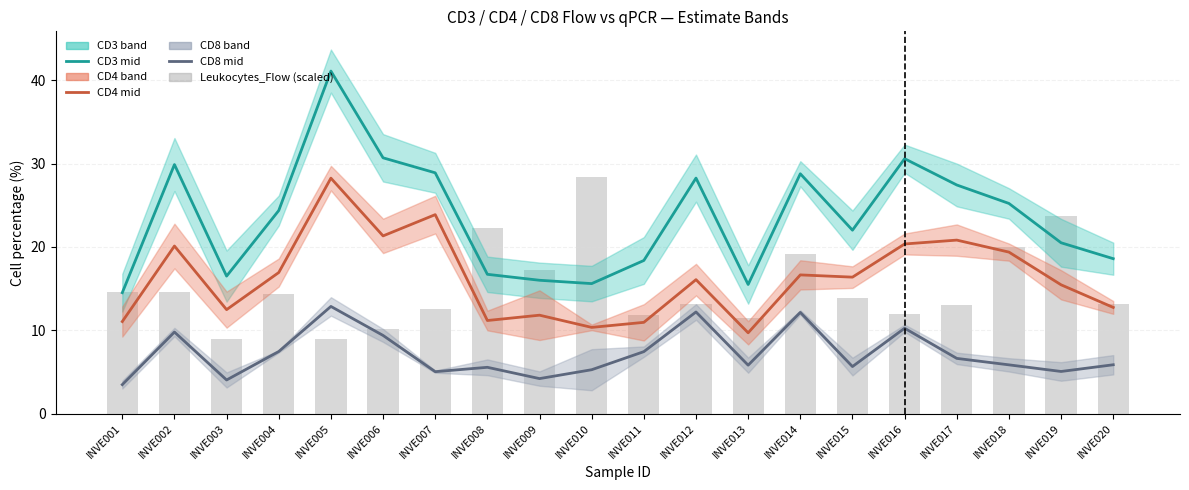

At INVE003, list the series in order from largest to smallest.

CD3 (Flow/qPCR), CD4 (Flow/qPCR), Leukocytes_Flow (scaled), CD8 (Flow/qPCR)